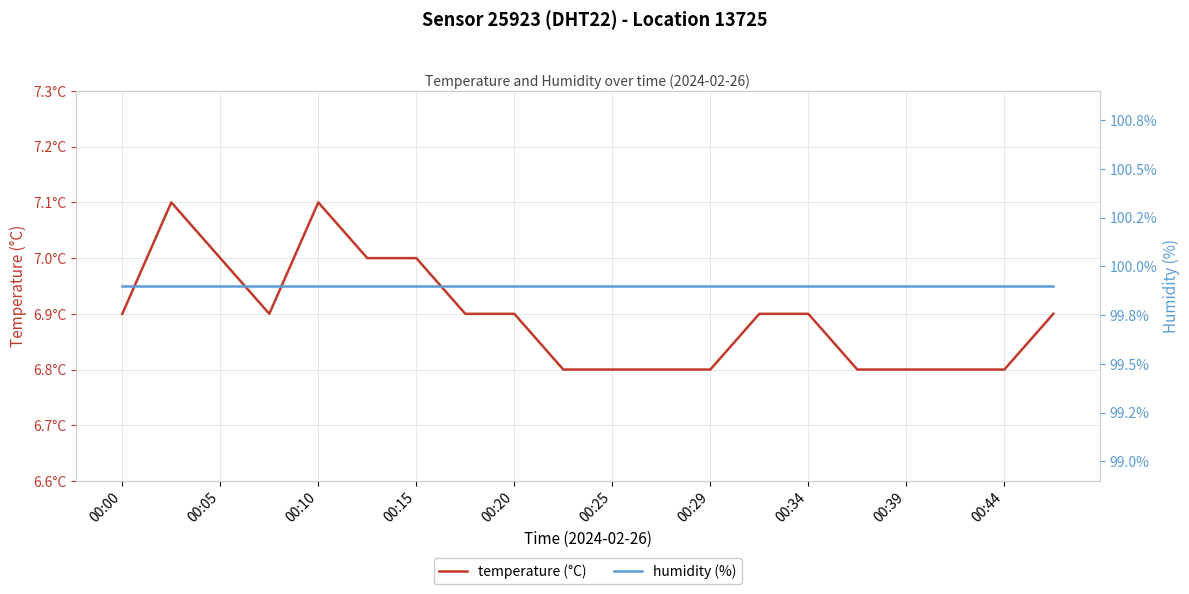

Is the value of humidity (%) at 00:34 greater than the value of temperature (°C) at 00:05?

Yes